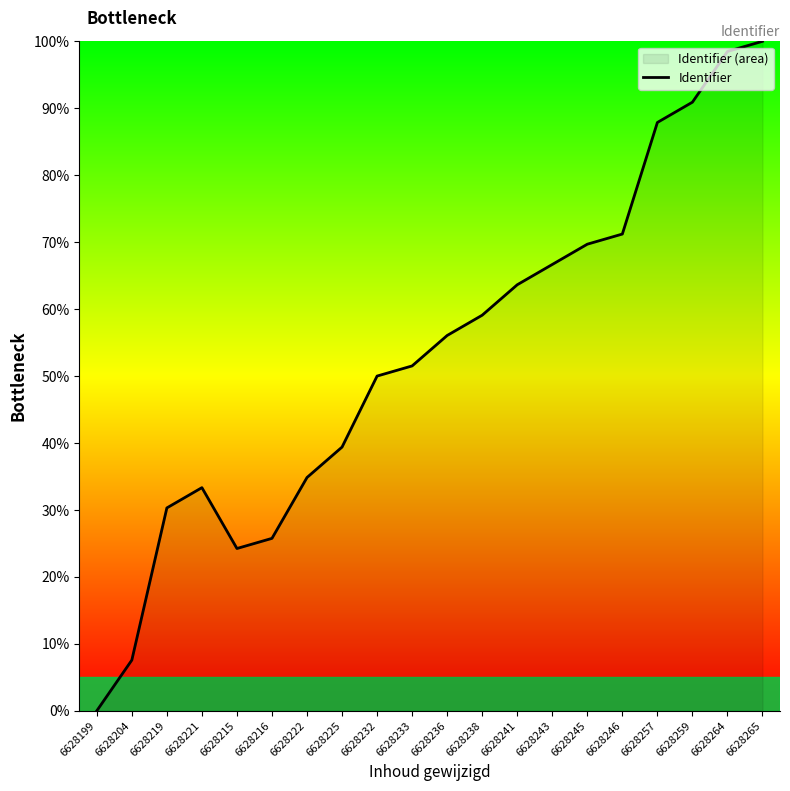

What is the ratio of the value at 6628225 to the value at 6628243?

0.6